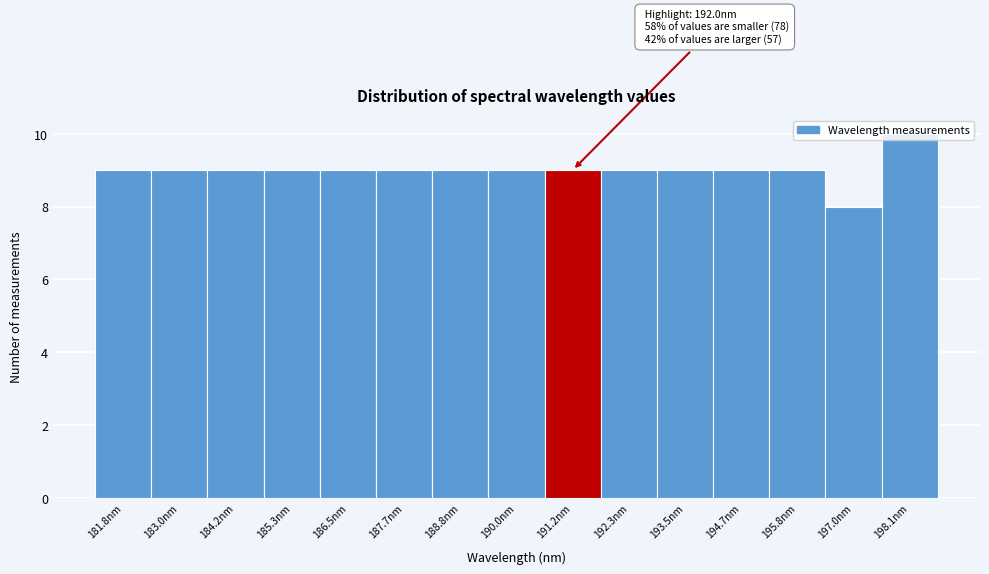

The chart shows a value of 16 at 190.0nm. True or false?

False